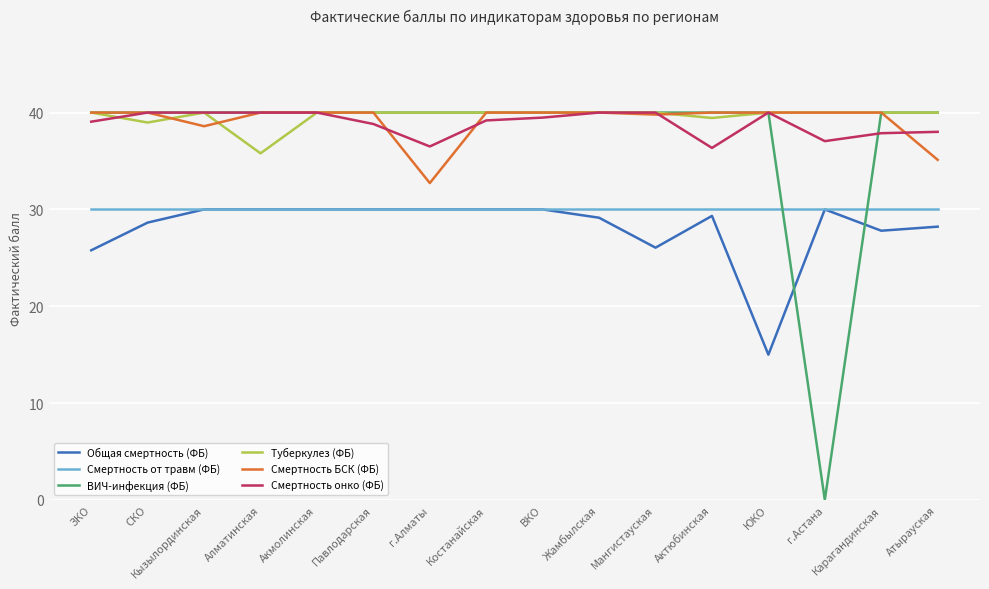

Is the value of Смертность от травм (ФБ) at Акмолинская greater than the value of Смертность БСК (ФБ) at Кызылординская?

No